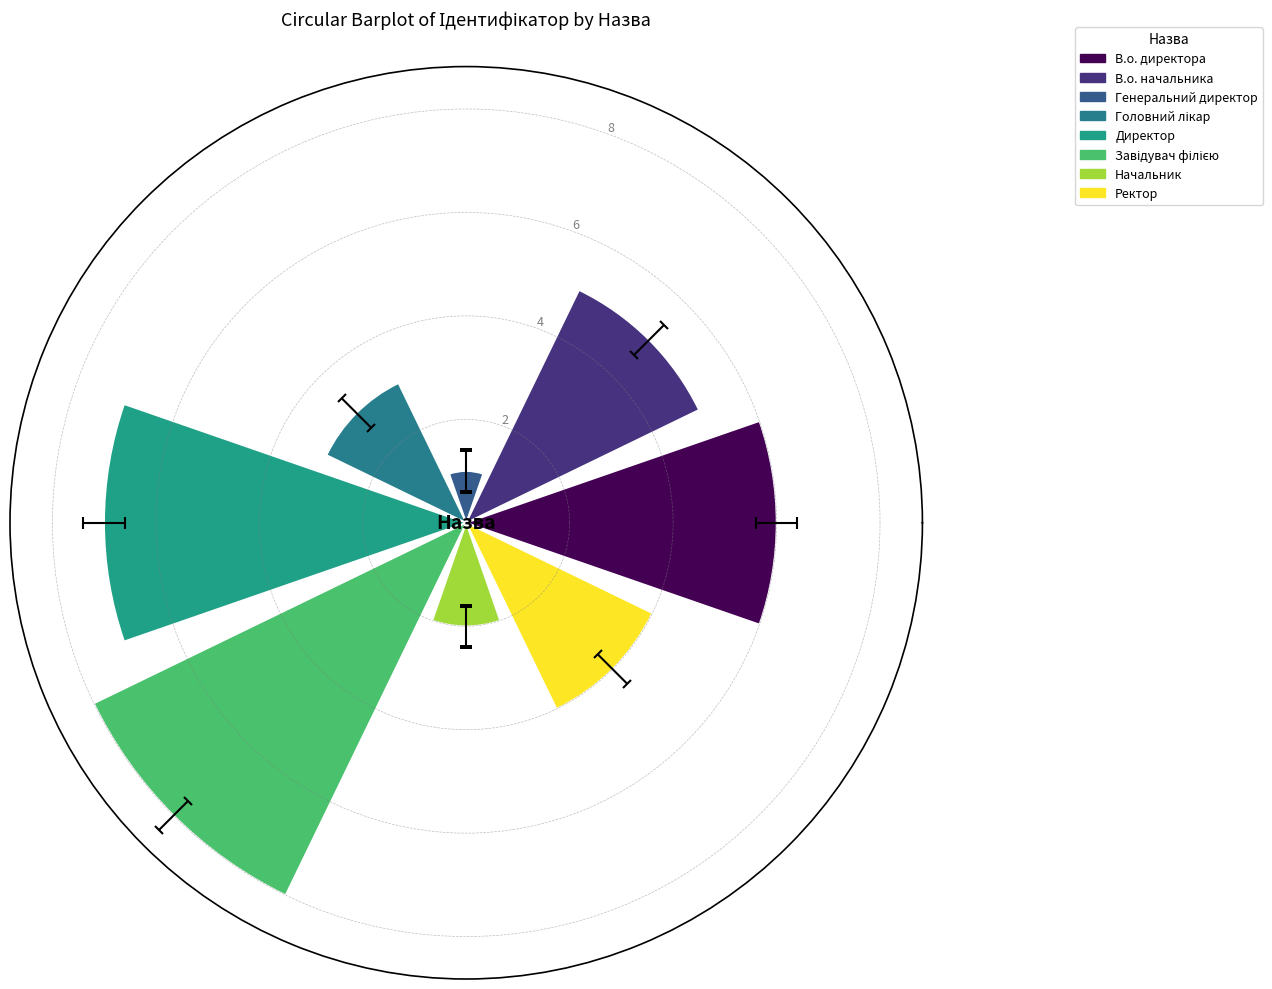

What is the sum of all values?

36